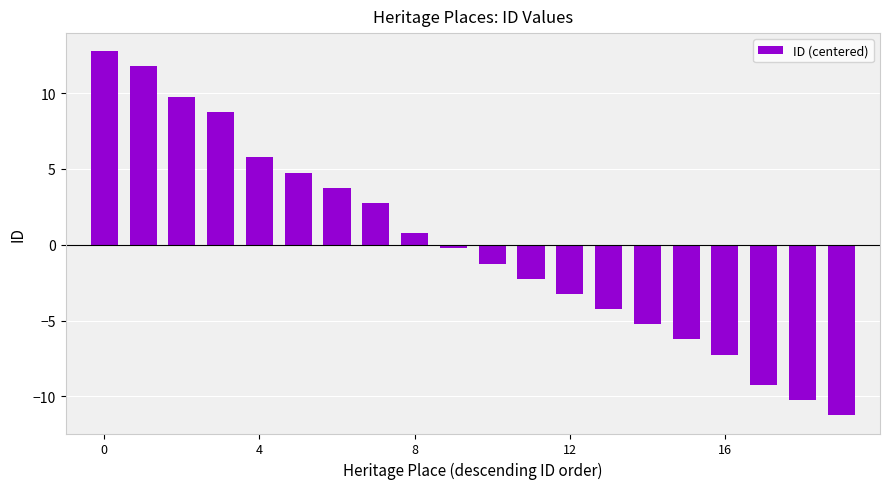

What is the value of the 12th bar from the left?

-2.2